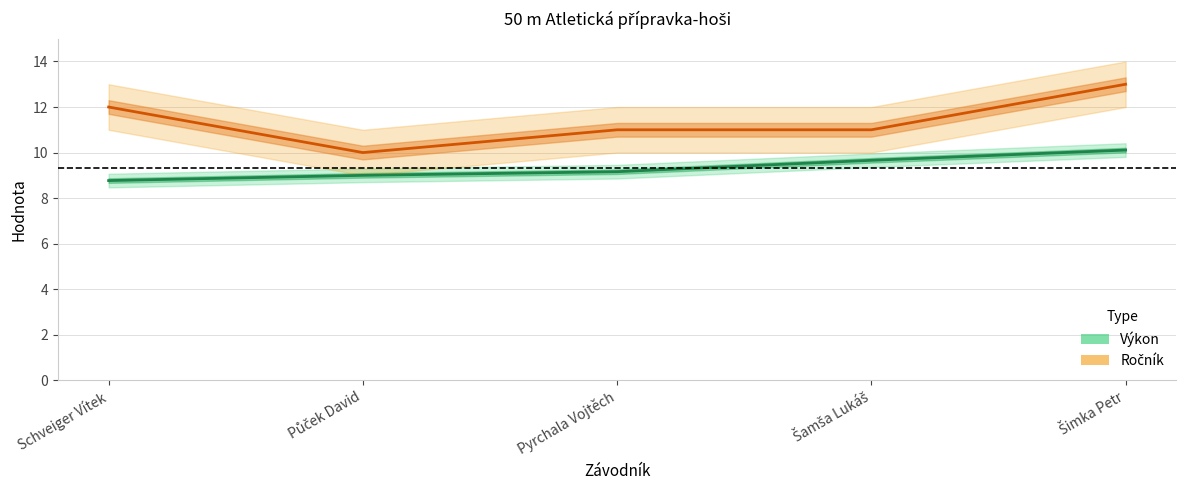

What are all the series names shown in the legend?

Výkon, Ročník